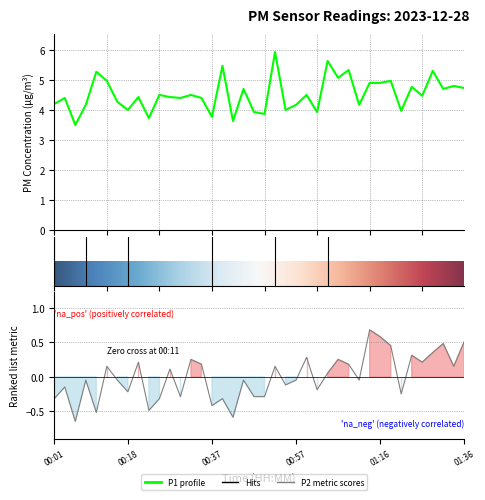

The P2 series shows 0.1 at 11. True or false?

False